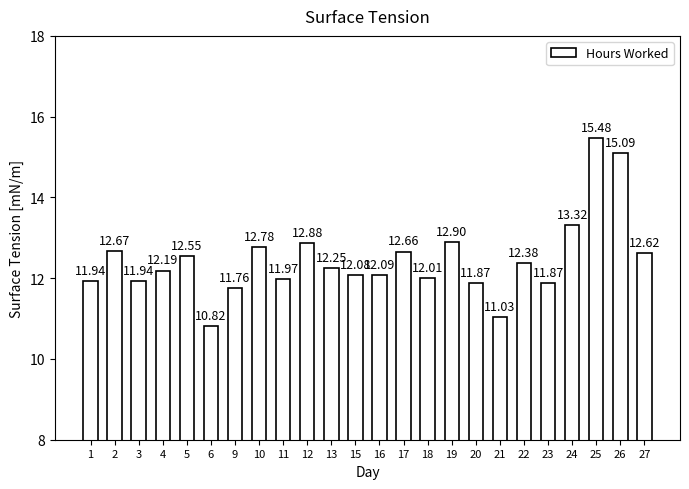

Where is the data nearest to the value 13?

19